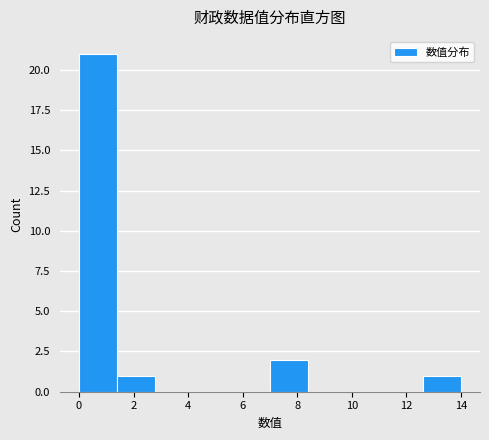

How tall is the bar that spans 1.4 to 2.8 on the x-axis? The values are not printed on the chart, so give them approximately, as read against the axis.

1